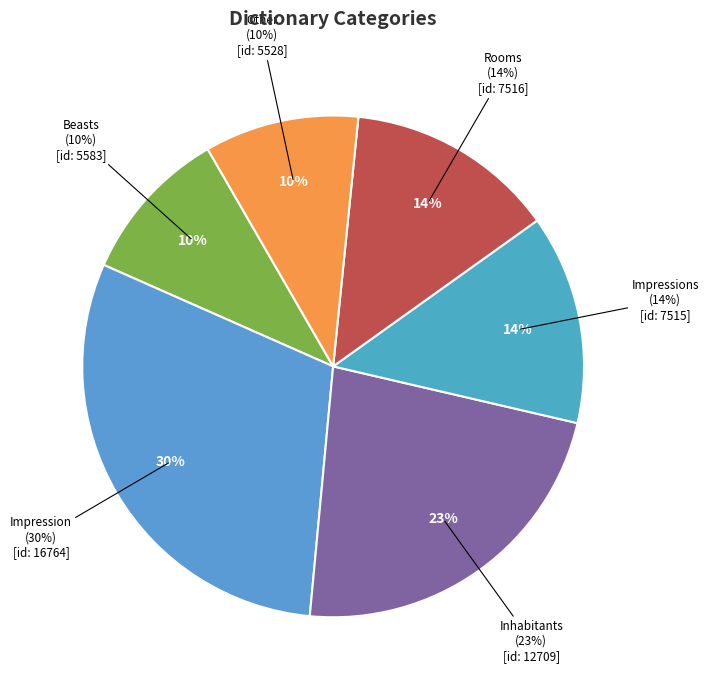

Which slice is the smallest?

Other